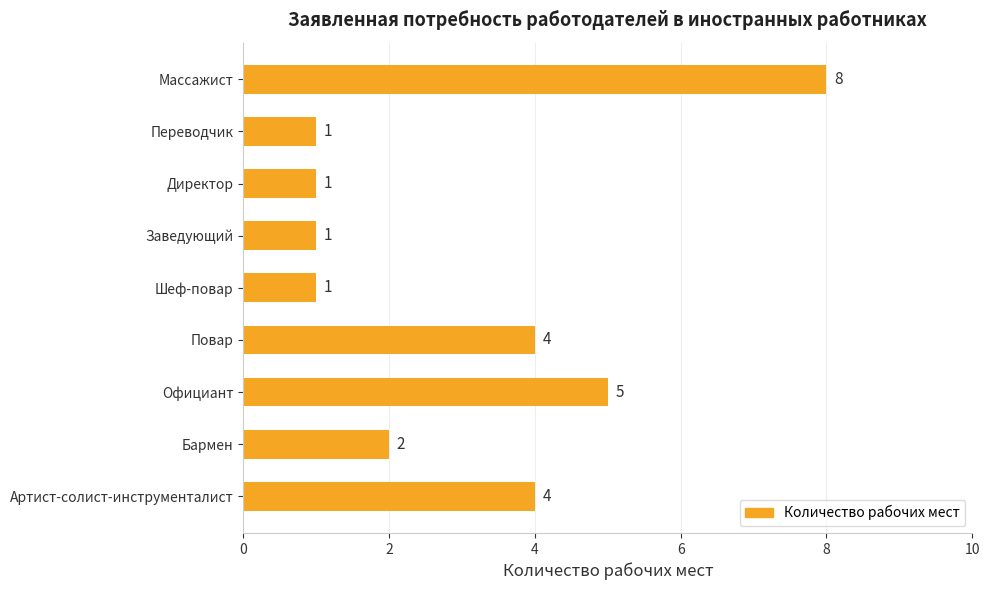

What is the difference between the maximum and minimum values?

7